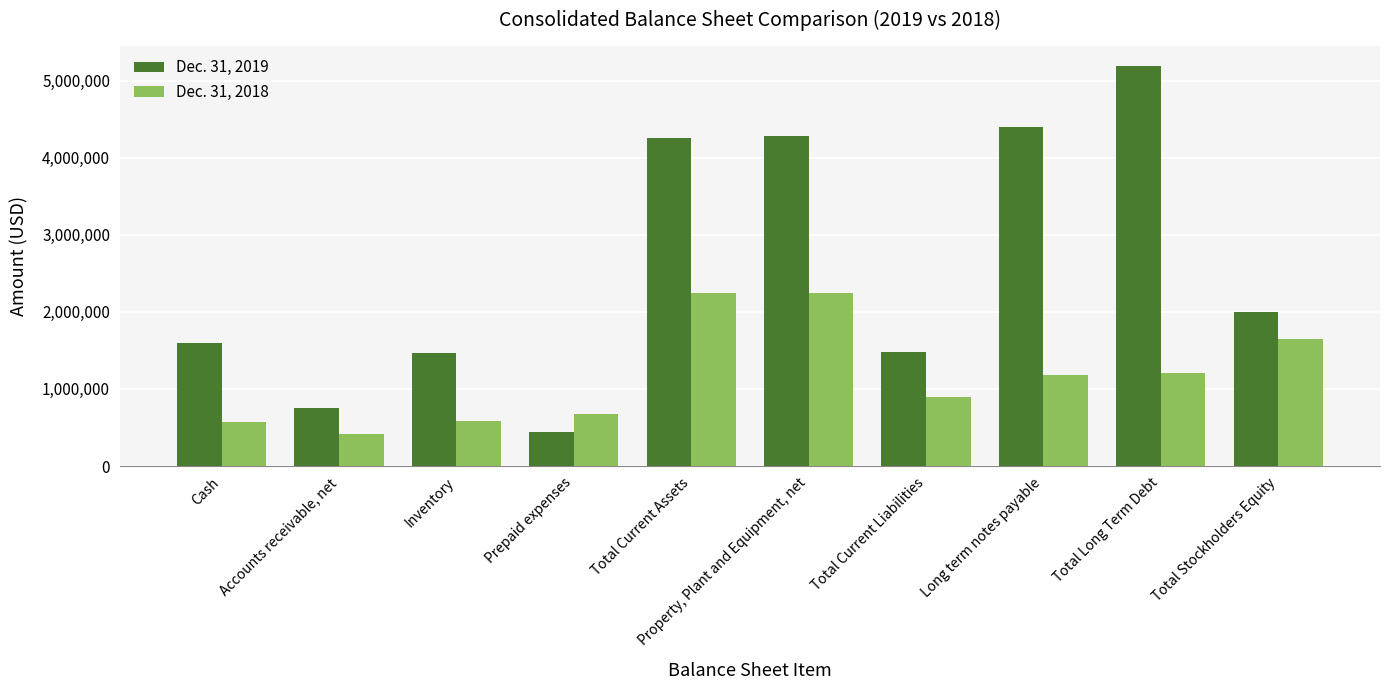

What is the difference between the highest and lowest values at Total Stockholders Equity?

350938